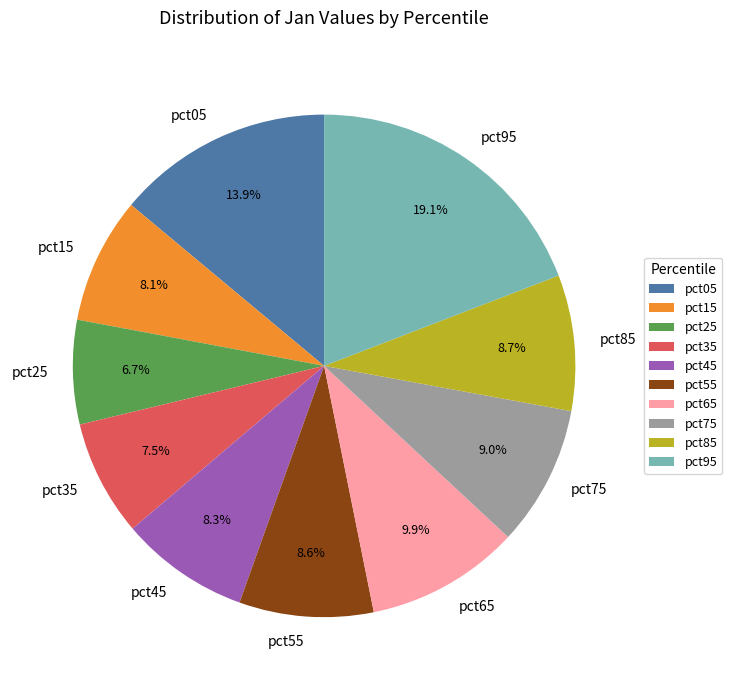

To the nearest percent, what percentage of the pie is pct25?

7%